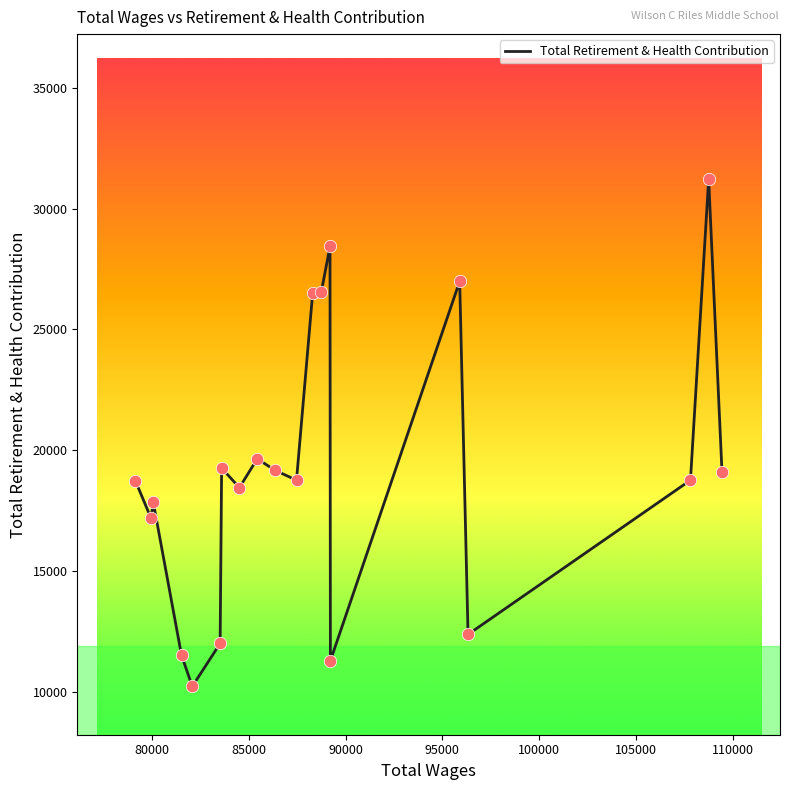

What is the smallest value displayed?

10222